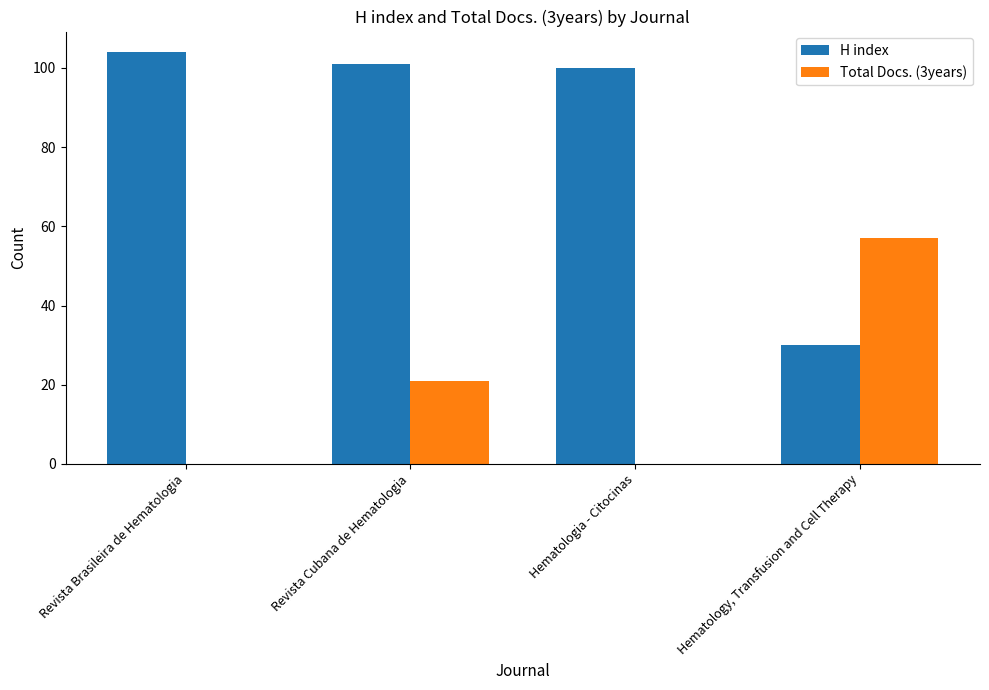

The Total Docs. (3years) series shows -32 at Revista Brasileira de Hematologia. True or false?

False